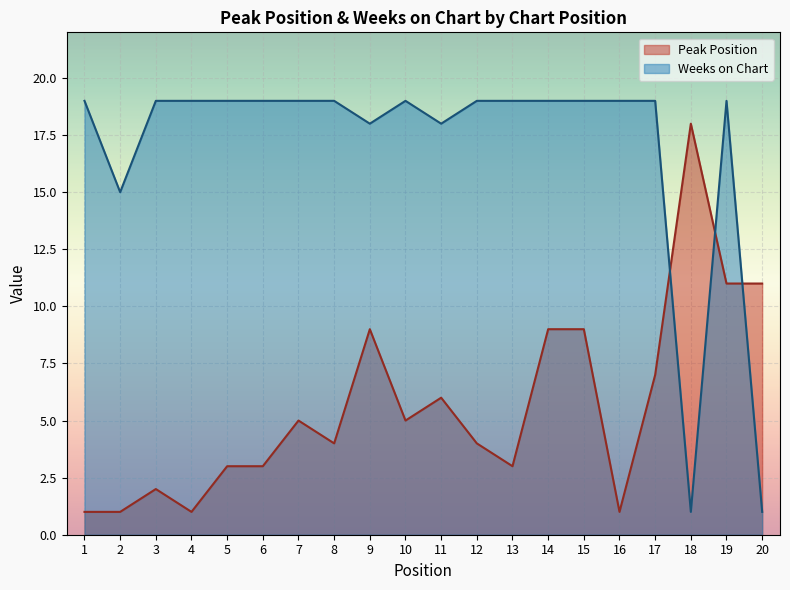

At which category is the sum across all series the highest?

19